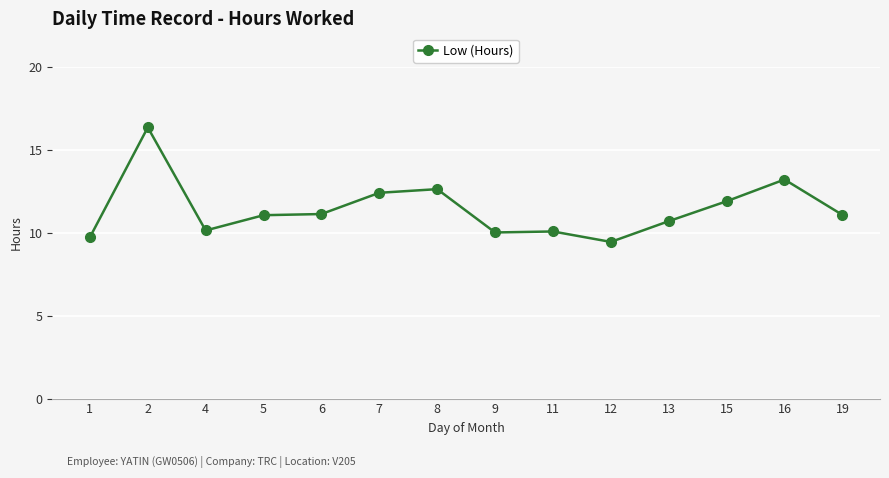

What is the average value?

11.4